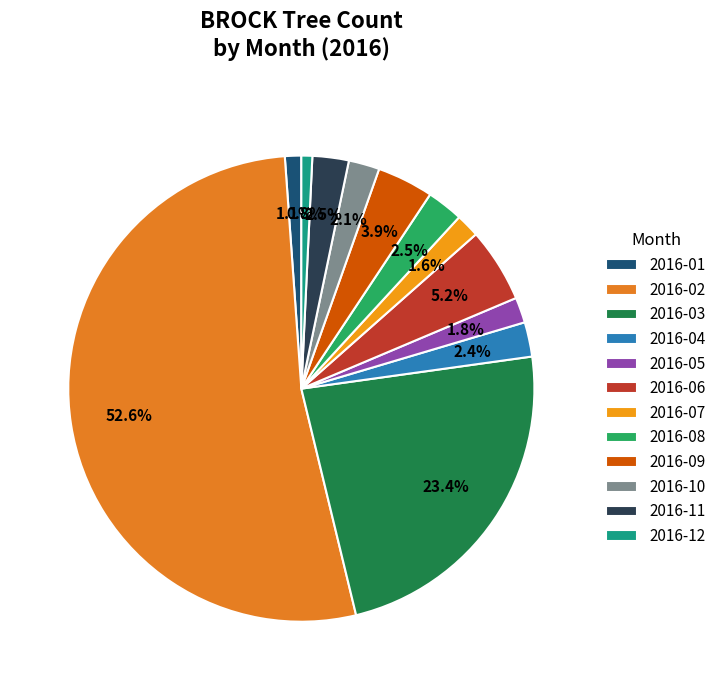

How many segments does this pie chart have?

12